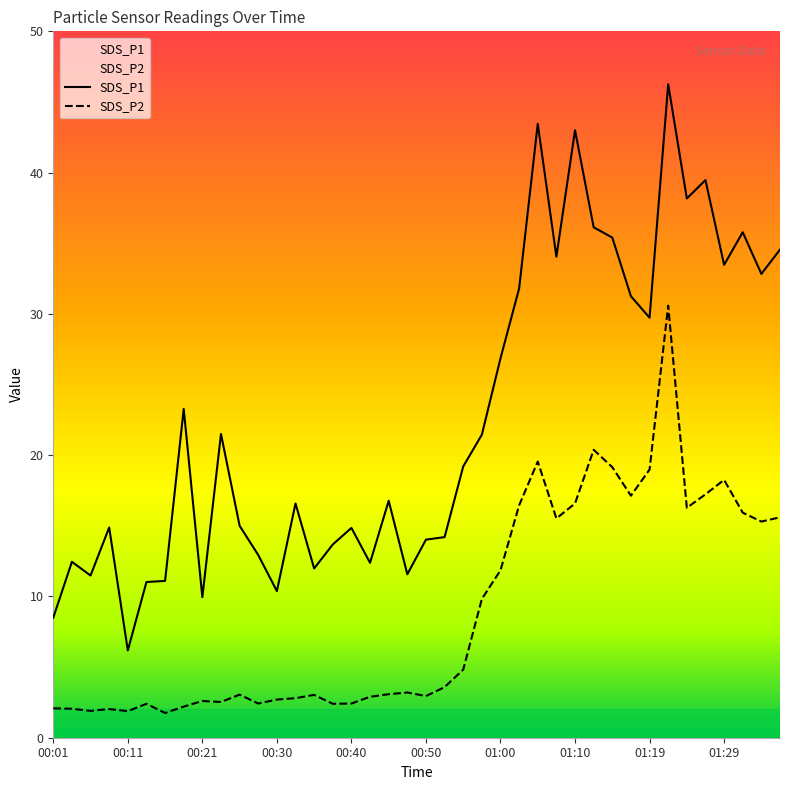

Reading left to right, what are all the values shown in this chart?

SDS_P1: 8.5	12.4	11.5	14.9	6.2	11.0	11.1	23.3	9.9	21.5	15.0	12.9	10.4	16.6	12.0	13.7	14.8	12.4	16.8	11.6	14.0	14.2	19.2	21.4	26.9	31.8	43.5	34.0	43.0	36.1	35.4	31.2	29.7	46.2	38.2	39.5	33.5	35.8	32.8	34.5
SDS_P2: 2.1	2.0	1.9	2.0	1.9	2.4	1.8	2.2	2.6	2.5	3.0	2.4	2.7	2.8	3.0	2.4	2.4	2.9	3.1	3.2	3.0	3.6	4.8	9.8	11.8	16.4	19.6	15.5	16.6	20.4	19.1	17.1	19.0	30.6	16.3	17.2	18.2	15.9	15.3	15.6